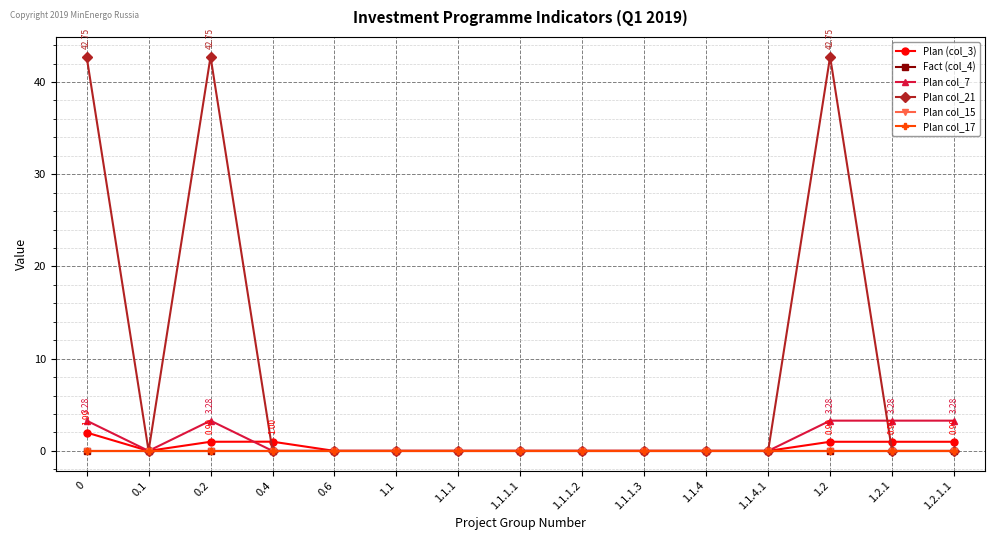

Which series has the widest spread of values?

Plan col_21